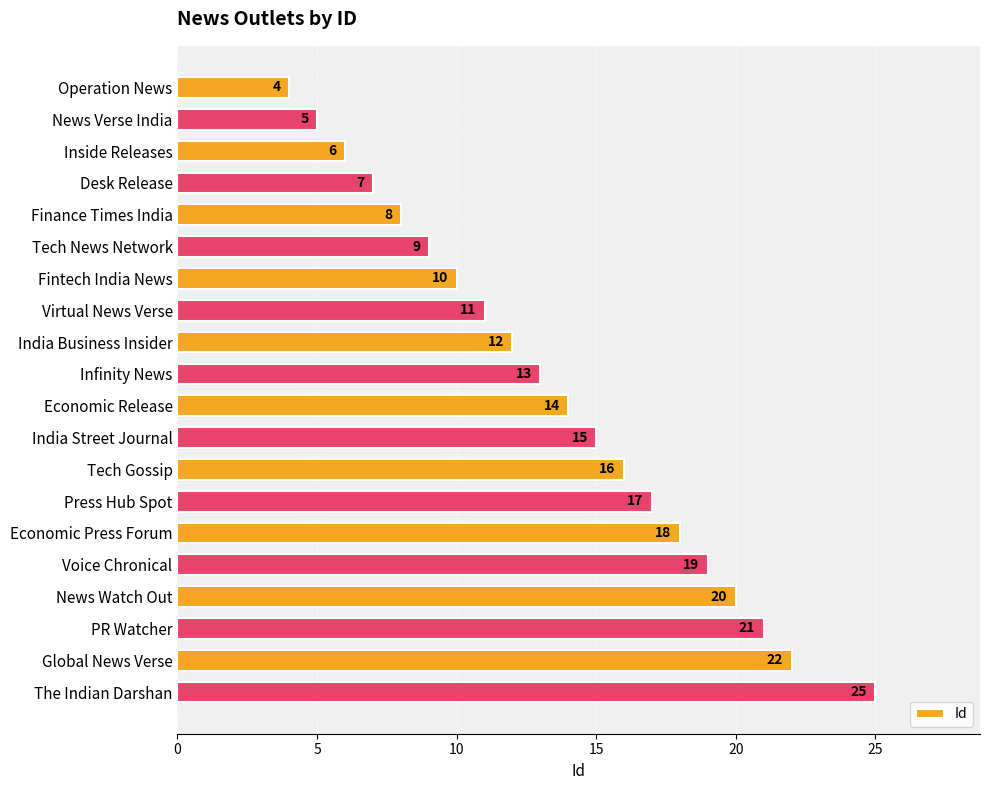

List the labels in order of value, largest first.

The Indian Darshan, Global News Verse, PR Watcher, News Watch Out, Voice Chronical, Economic Press Forum, Press Hub Spot, Tech Gossip, India Street Journal, Economic Release, Infinity News, India Business Insider, Virtual News Verse, Fintech India News, Tech News Network, Finance Times India, Desk Release, Inside Releases, News Verse India, Operation News